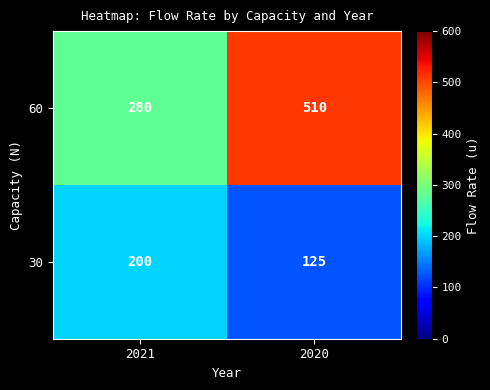

What is the greatest value displayed?

510